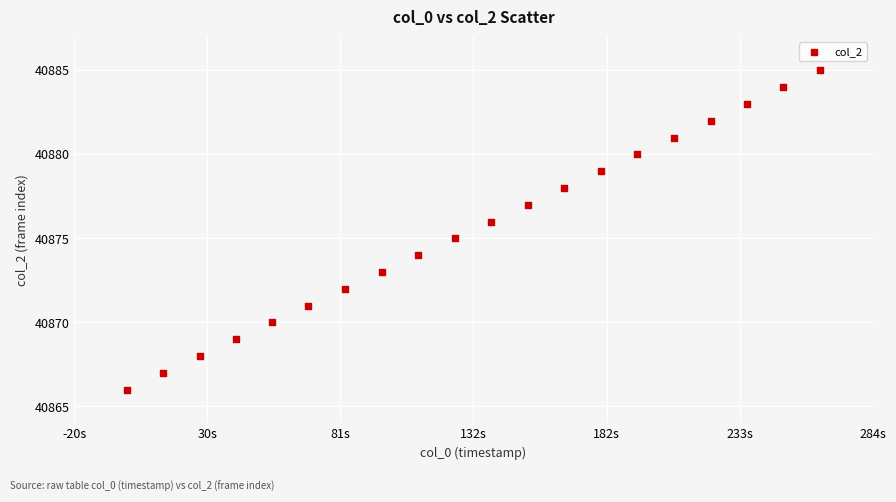

Count the number of points in this scatter plot.

20